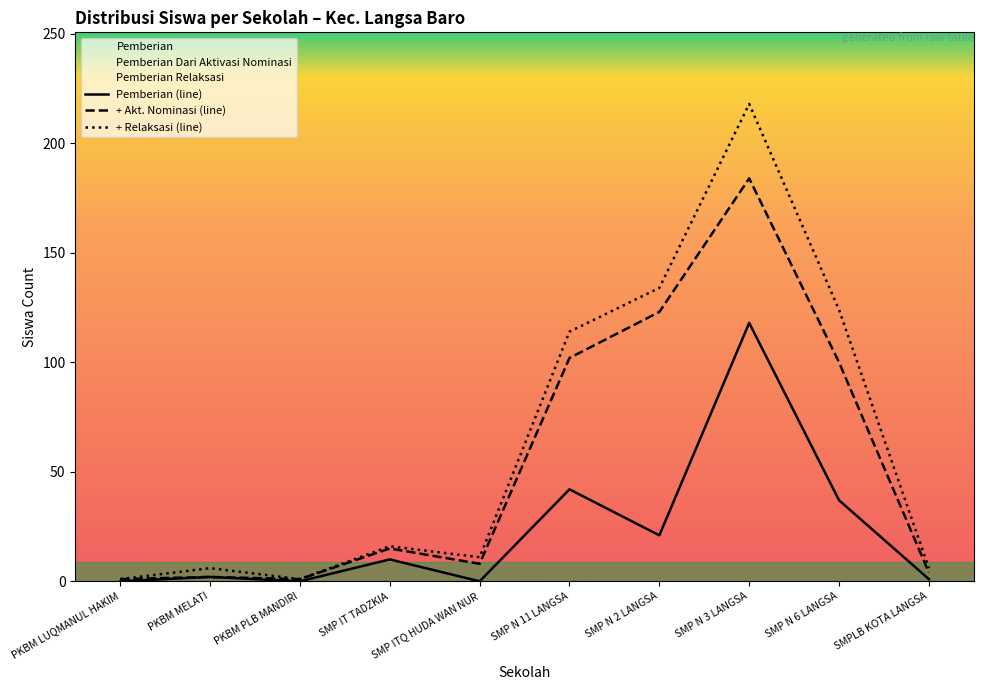

Reading right to left, list all the values displayed in this chart.

Pemberian (line): 1	37	118	21	42	0	10	0	2	0
+ Akt. Nominasi (line): 4	100	184	123	102	8	15	1	2	1
+ Relaksasi (line): 6	124	218	134	114	11	16	1	6	1